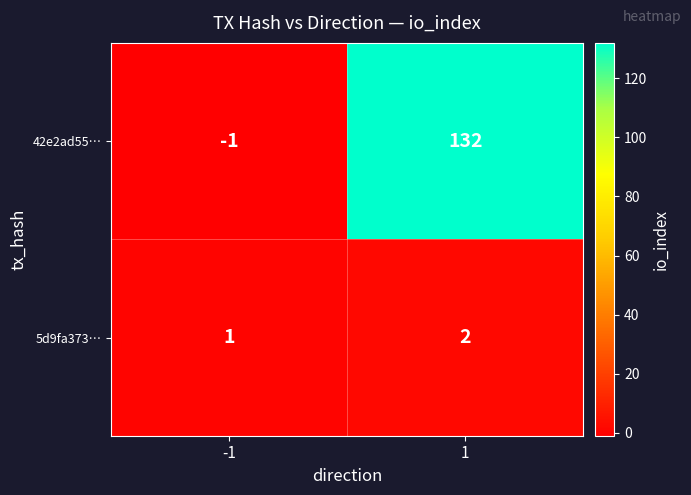

Which series has the widest spread of values?

42e2ad55…